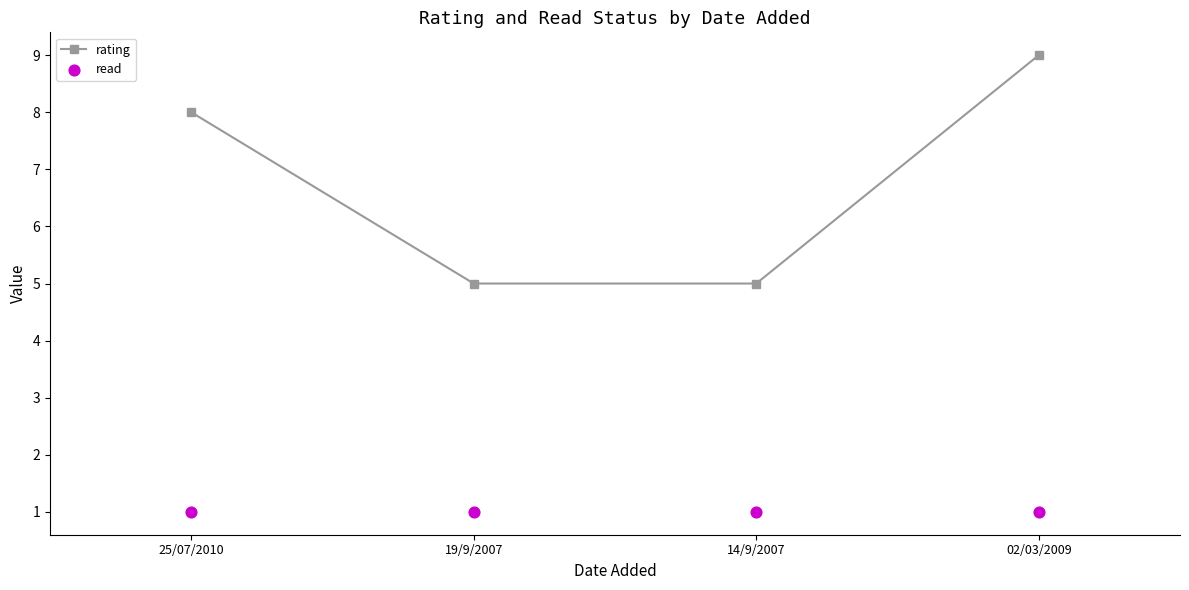

Is the value of rating at 02/03/2009 greater than the value of read at 14/9/2007?

Yes